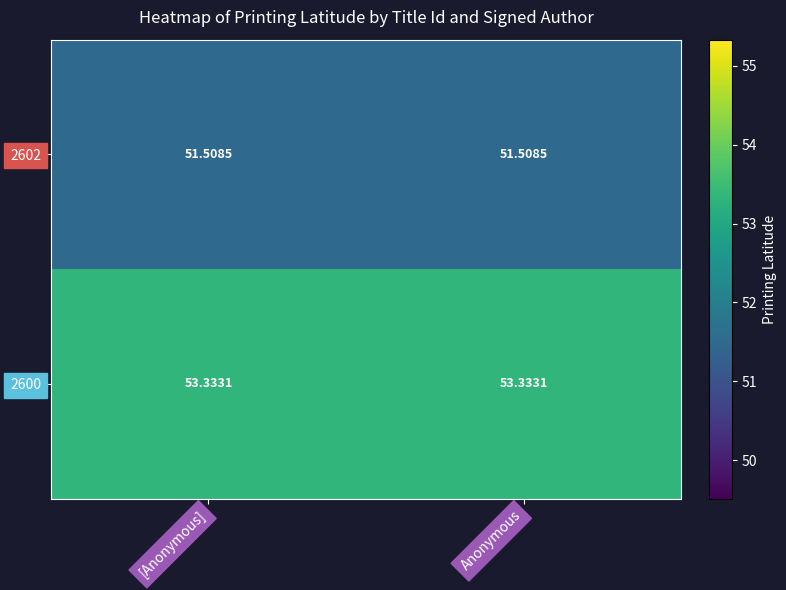

Which has a higher value, [Anonymous] or Anonymous?

[Anonymous]